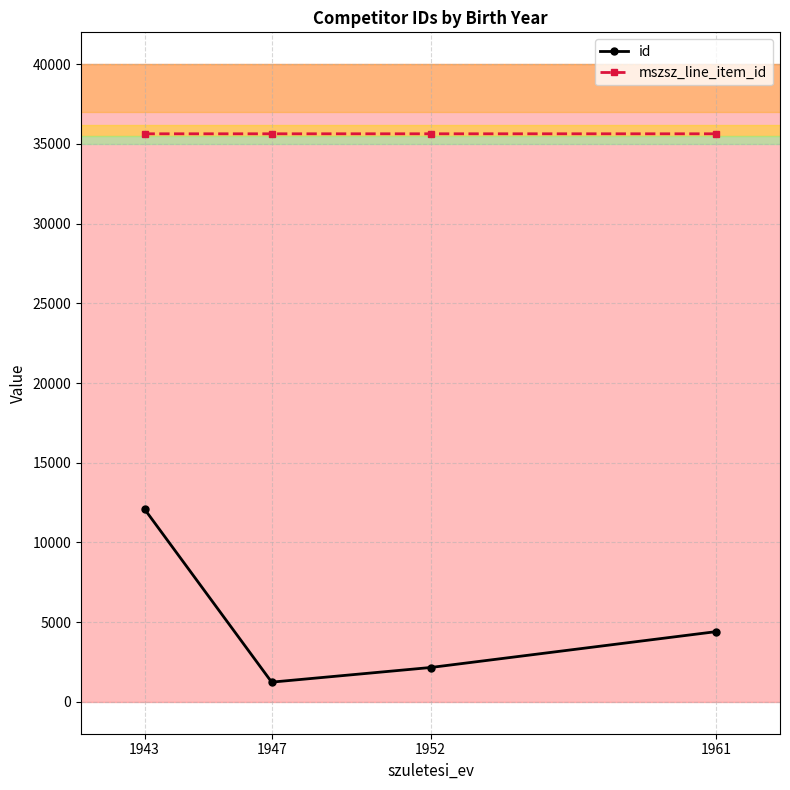

Reading right to left, what are all the values shown in this chart?

id: 4407.0	2154.0	1236.0	12088.0
mszsz_line_item_id: 35635.5	35636.0	35635.5	35635.5